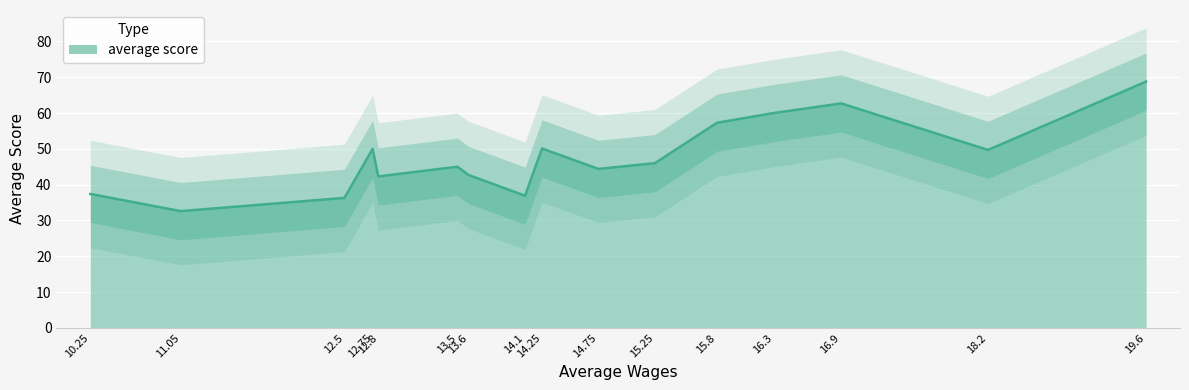

What is the average value?

47.6